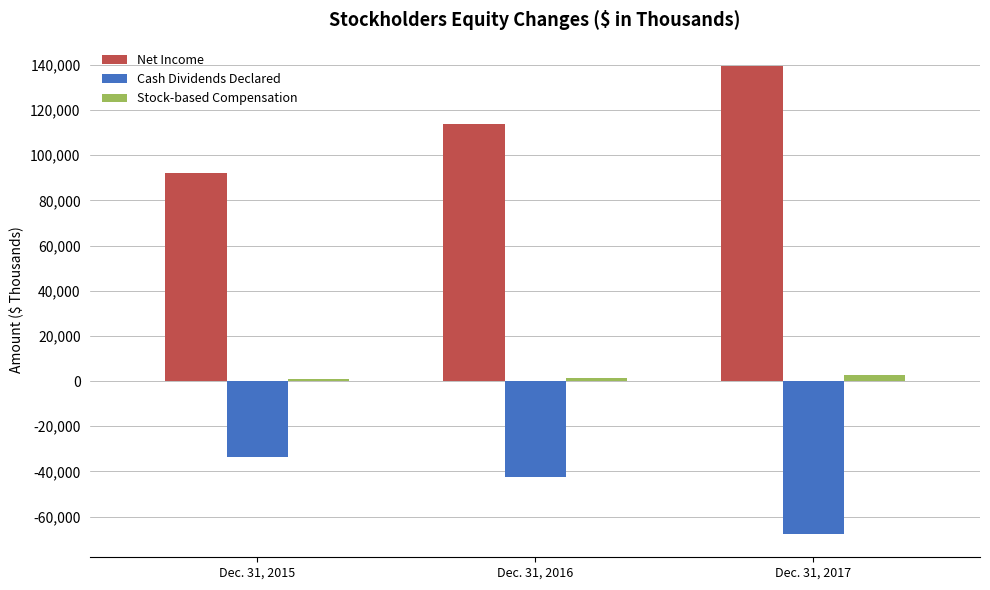

How many groups of bars are there?

3